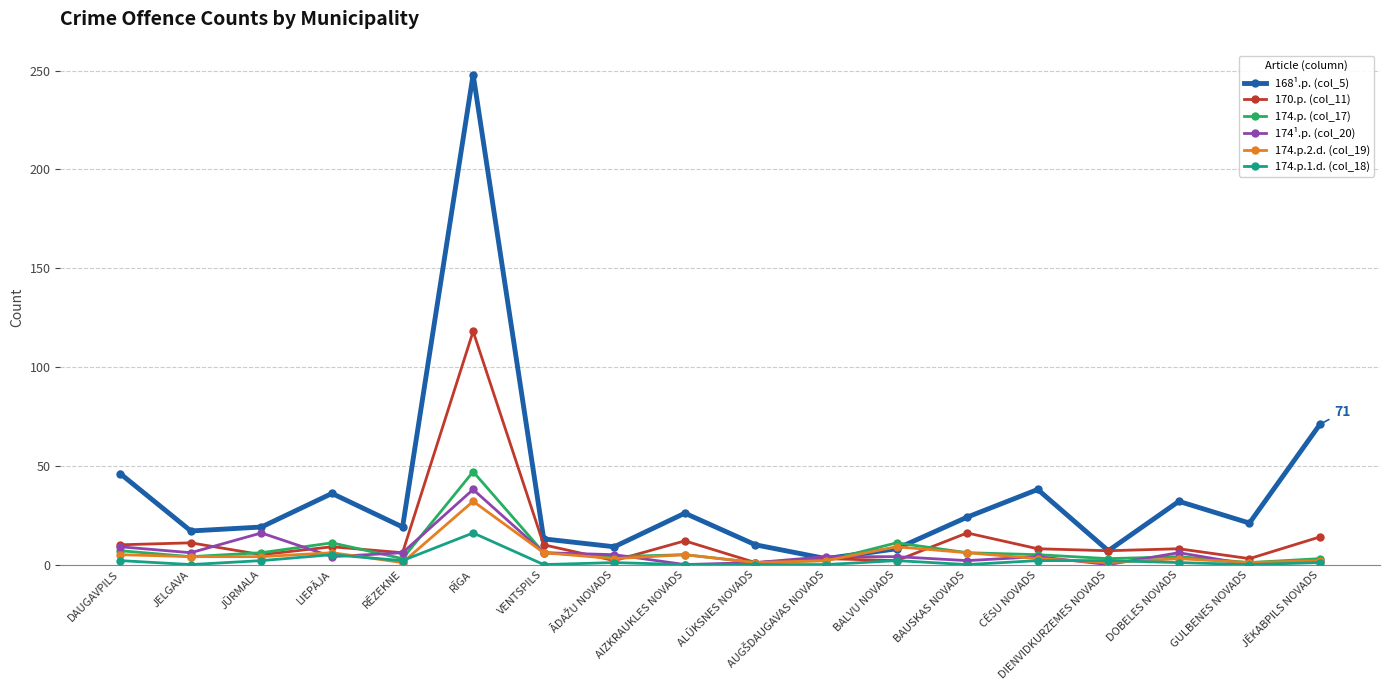

At which category is the sum across all series the highest?

RĪGA